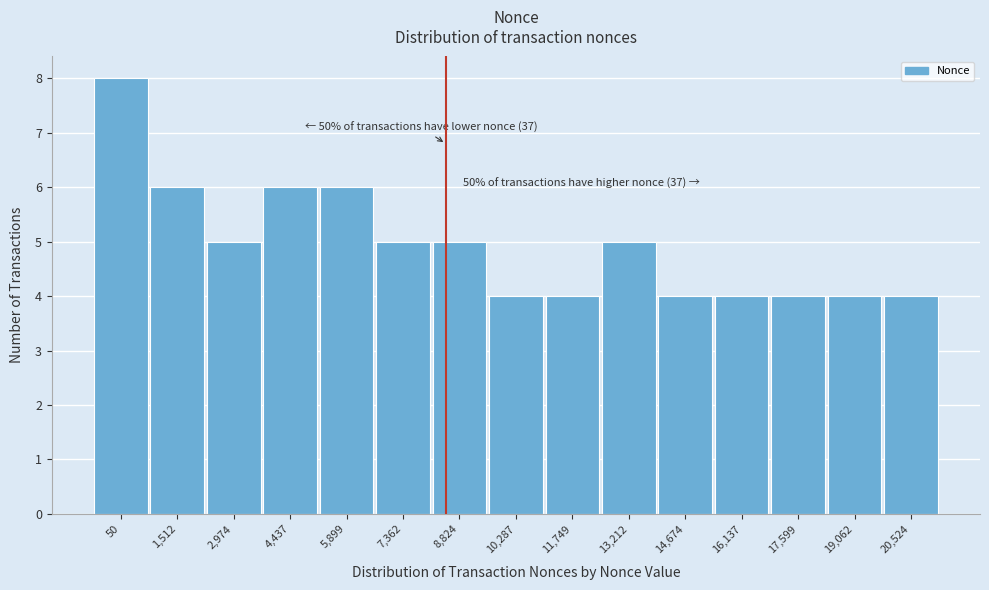

Reading left to right, what are all the values shown in this chart?

8	6	5	6	6	5	5	4	4	5	4	4	4	4	4